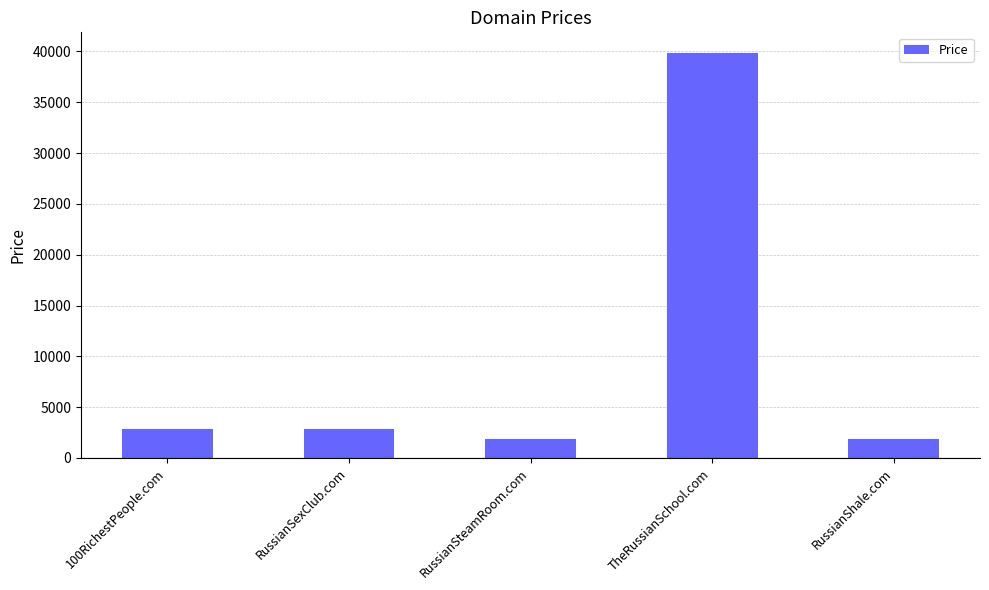

What is the label of the 3rd bar from the left?

RussianSteamRoom.com